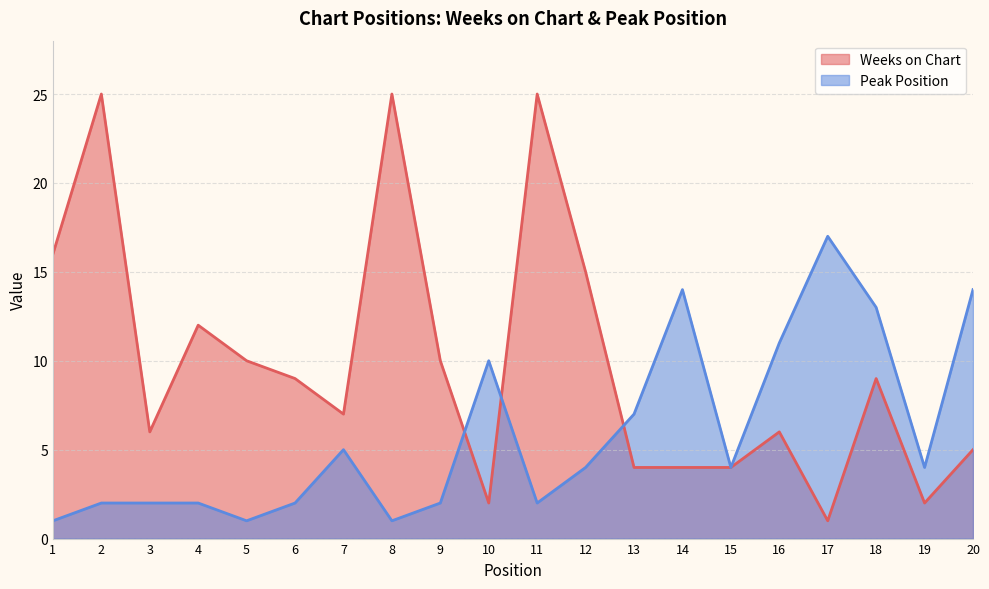

True or false: Weeks on Chart has a value of 25 at 2.

True